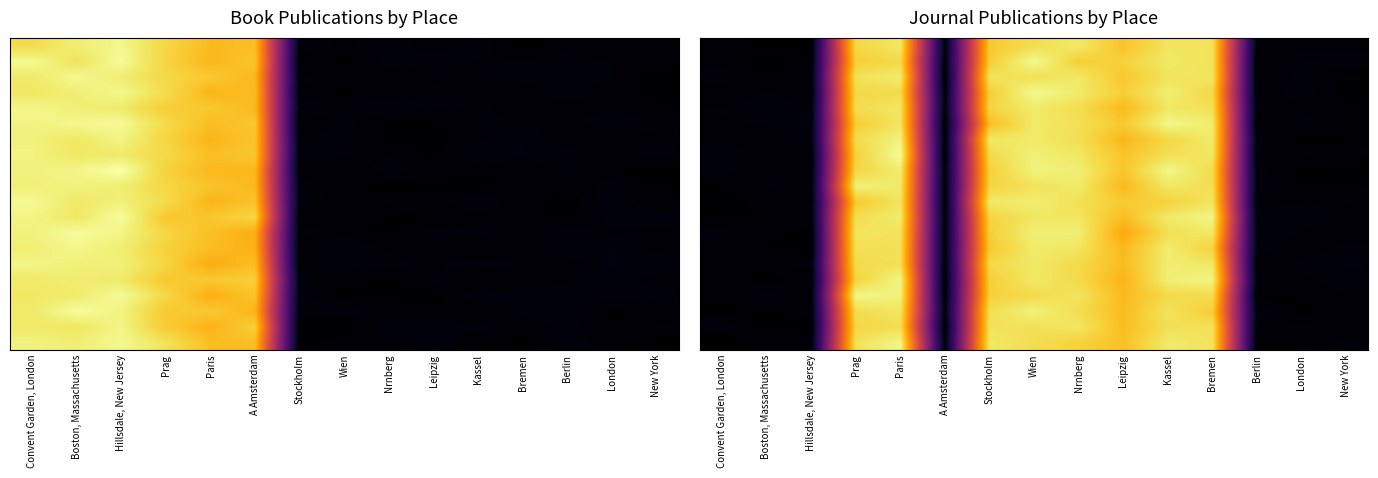

How many data points does each series have?

15